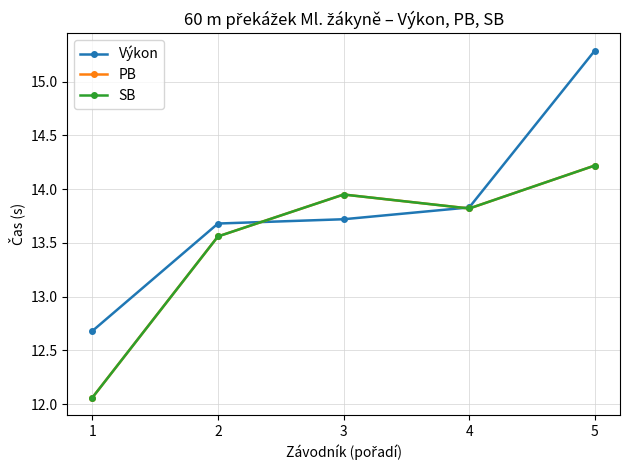

Reading right to left, transcribe all the data shown in this chart.

Výkon: 5=15.3	4=13.8	3=13.7	2=13.7	1=12.7
PB: 5=14.2	4=13.8	3=13.9	2=13.6	1=12.1
SB: 5=14.2	4=13.8	3=13.9	2=13.6	1=12.1